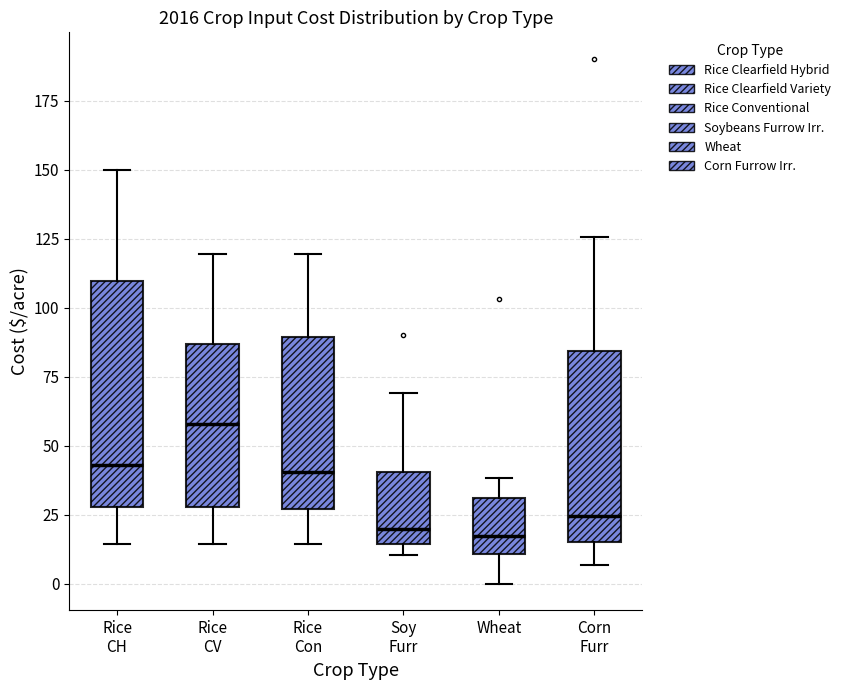

Reading left to right, transcribe this box plot: for each box, give where its median line is, the range the box spans, and where its two whiskers end, as read against the y-axis. The values are not printed on the chart, so give them approximately, as read against the axis.

Rice CH: median 45, box 30 to 110, whiskers 15 to 150
Rice CV: median 60, box 30 to 85, whiskers 15 to 120
Rice Con: median 40, box 25 to 90, whiskers 15 to 120
Soy Furr: median 20, box 15 to 40, whiskers 10 to 70
Wheat: median 15, box 10 to 30, whiskers 0 to 40
Corn Furr: median 25, box 15 to 85, whiskers 5 to 125